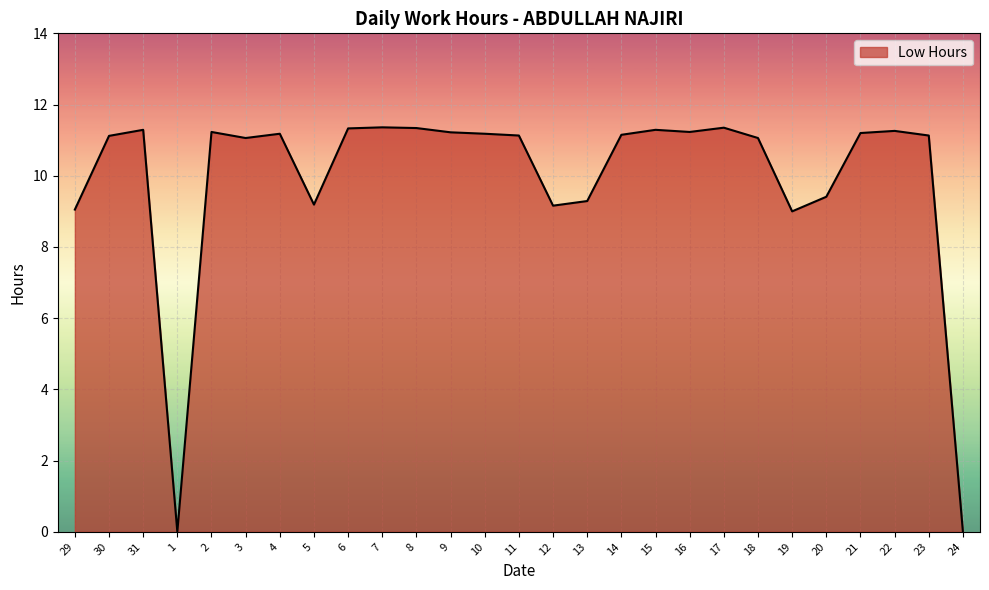

What is the change in value from 10 to 19?

-2.2